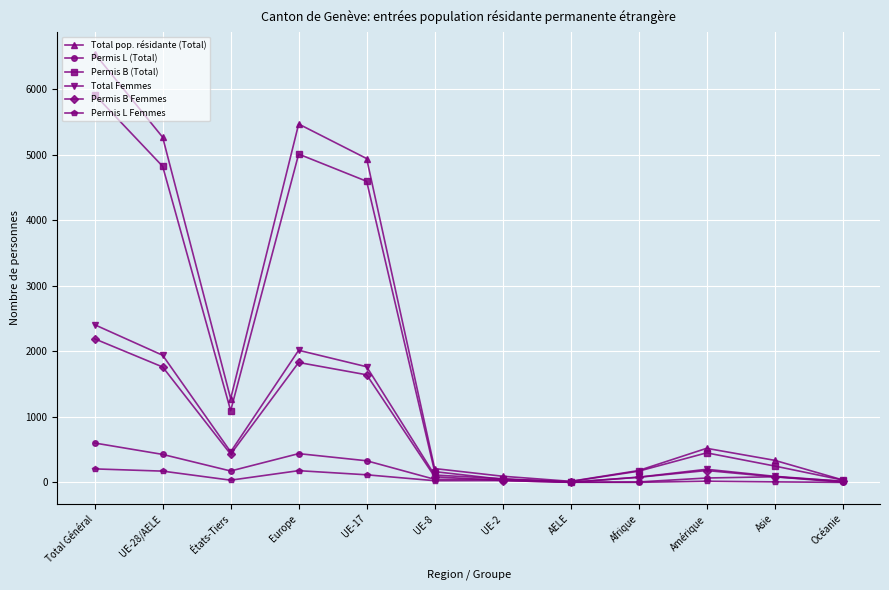

What is the label of the 8th point from the left?

AELE